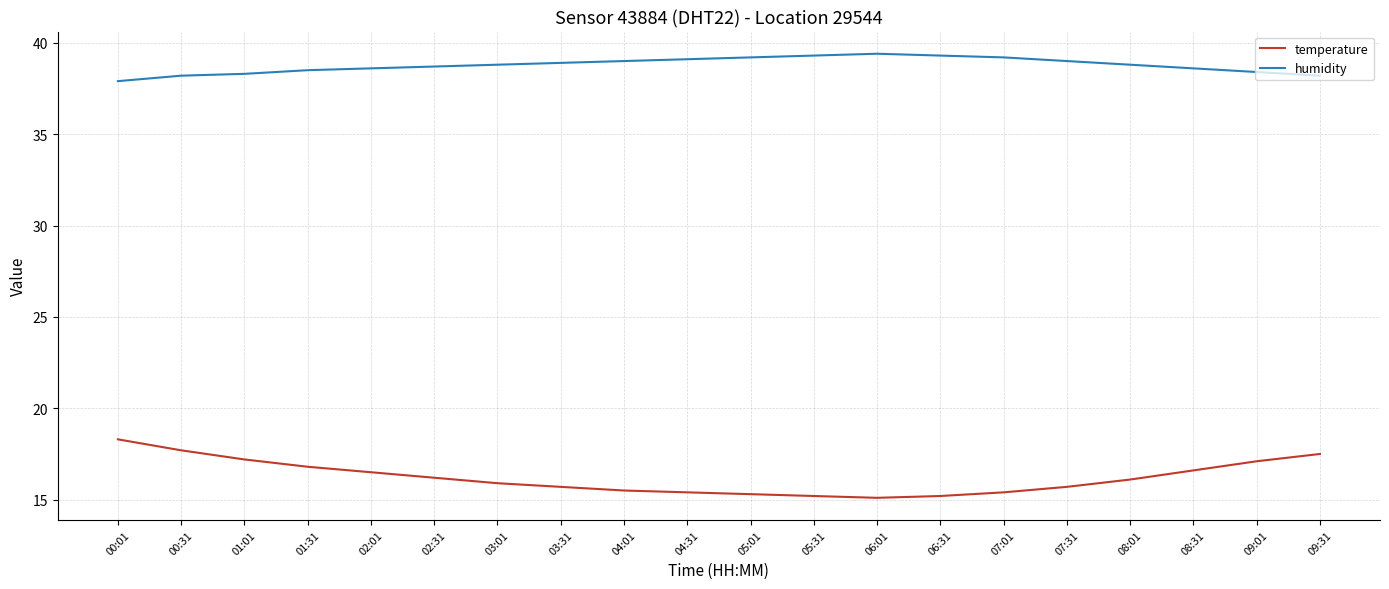

Where does the humidity series first go above 38?

00:31